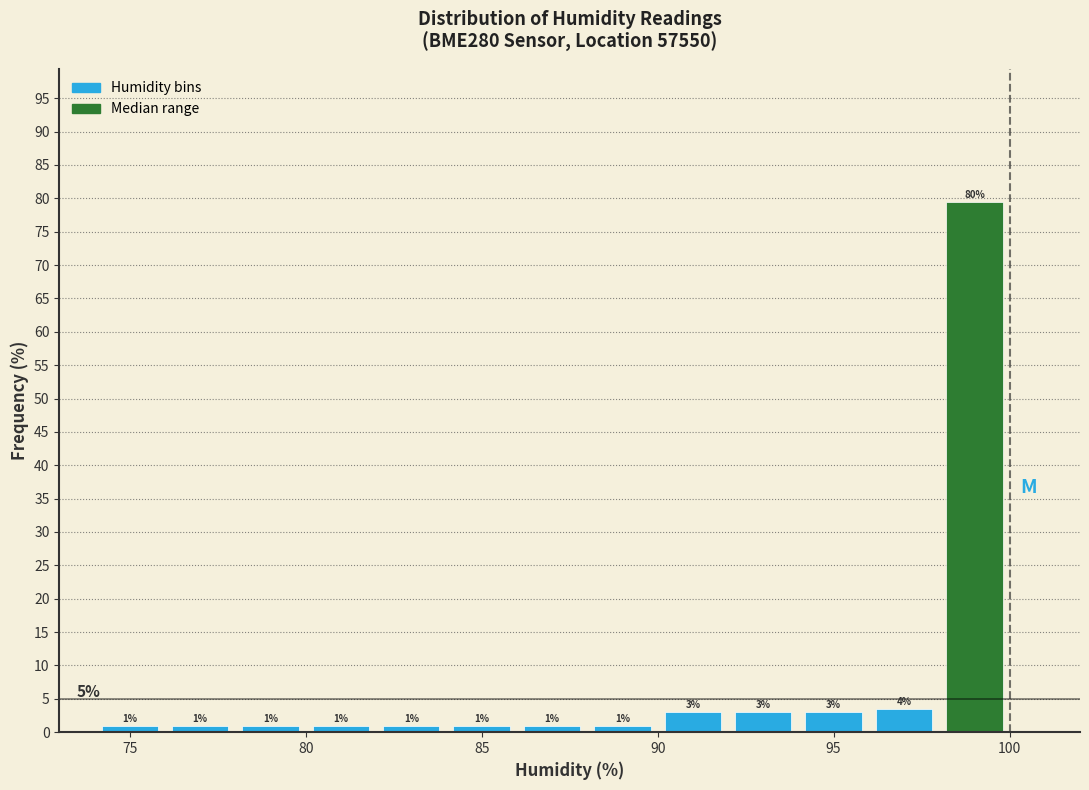

Which range on the x-axis has the tallest bar?

98 to 100